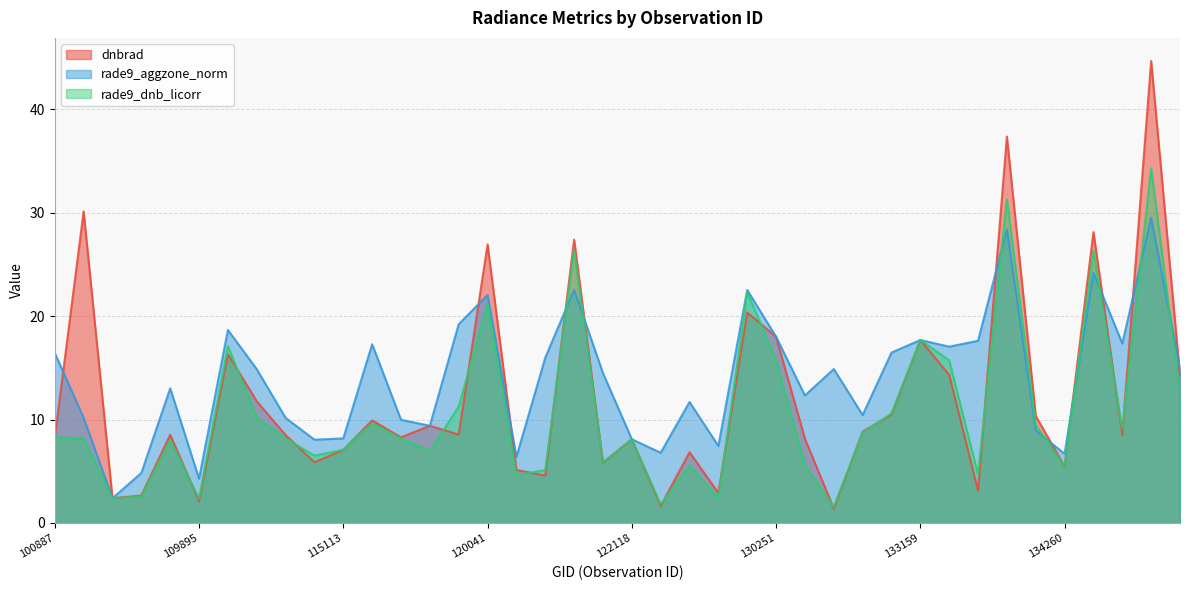

What is the minimum value shown in the chart?

1.4